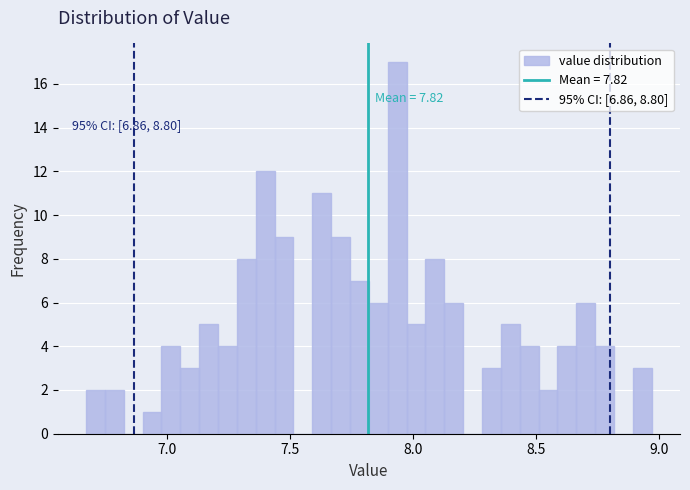

Read against the x-axis, roughly where is the centre of the tallest bar?

7.95